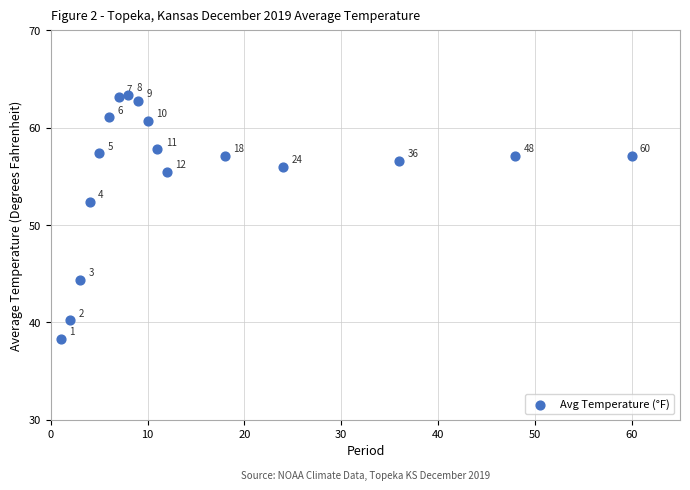

What is the range of X values (max minus min)?

59.0